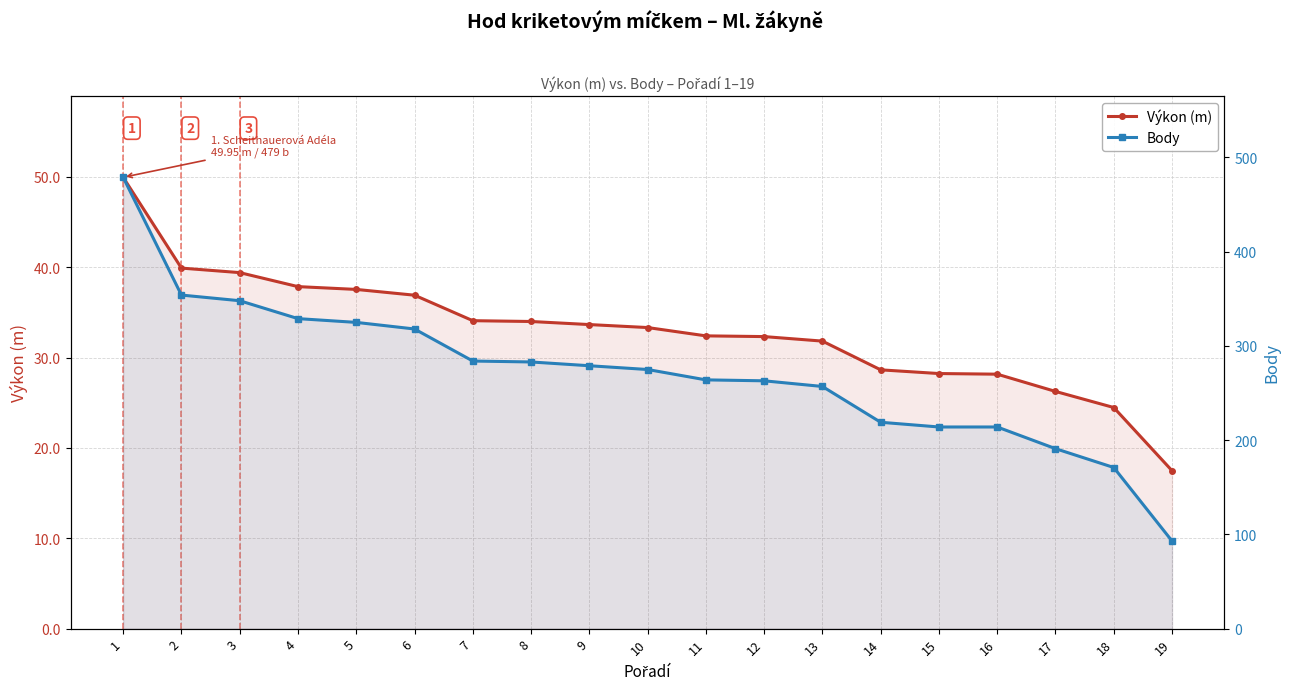

The Body series shows 136.7 at 12. True or false?

False